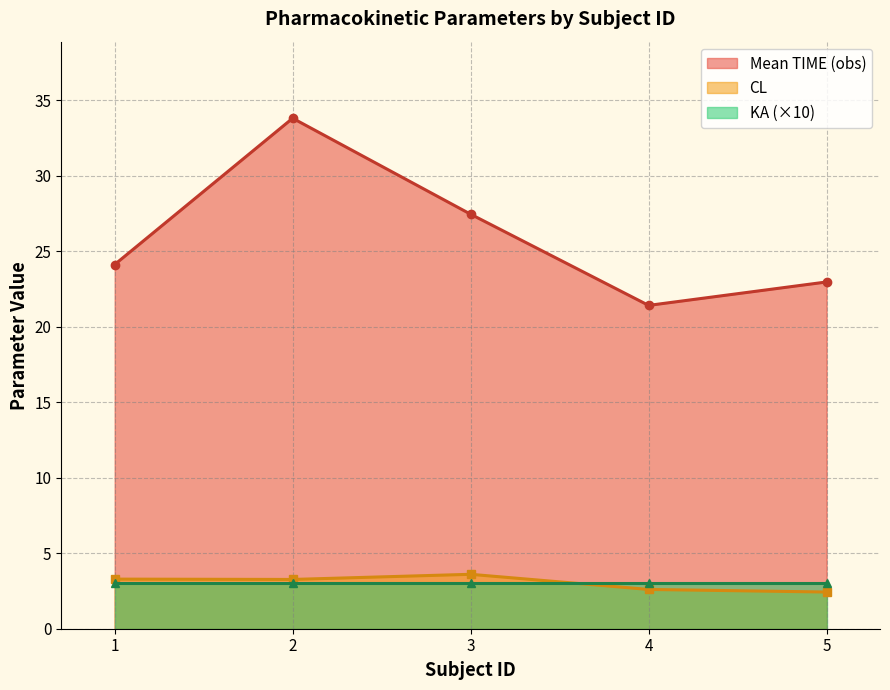

What is the value of the Mean TIME (obs) point at the 4th from the left?

21.4